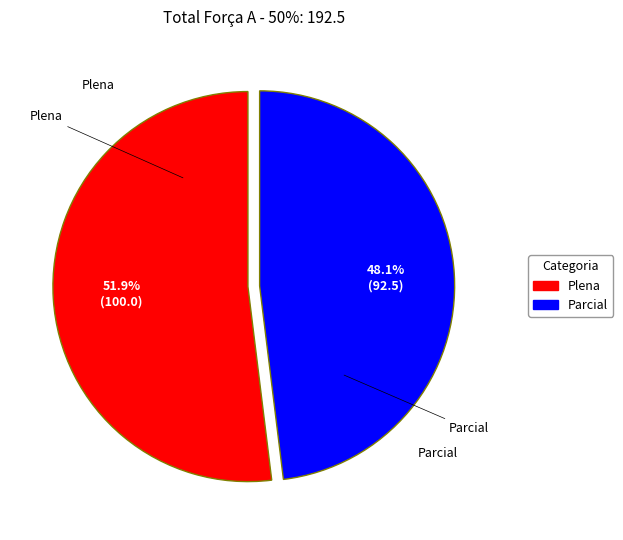

To the nearest percent, what is the combined percentage of Parcial and Plena?

100%